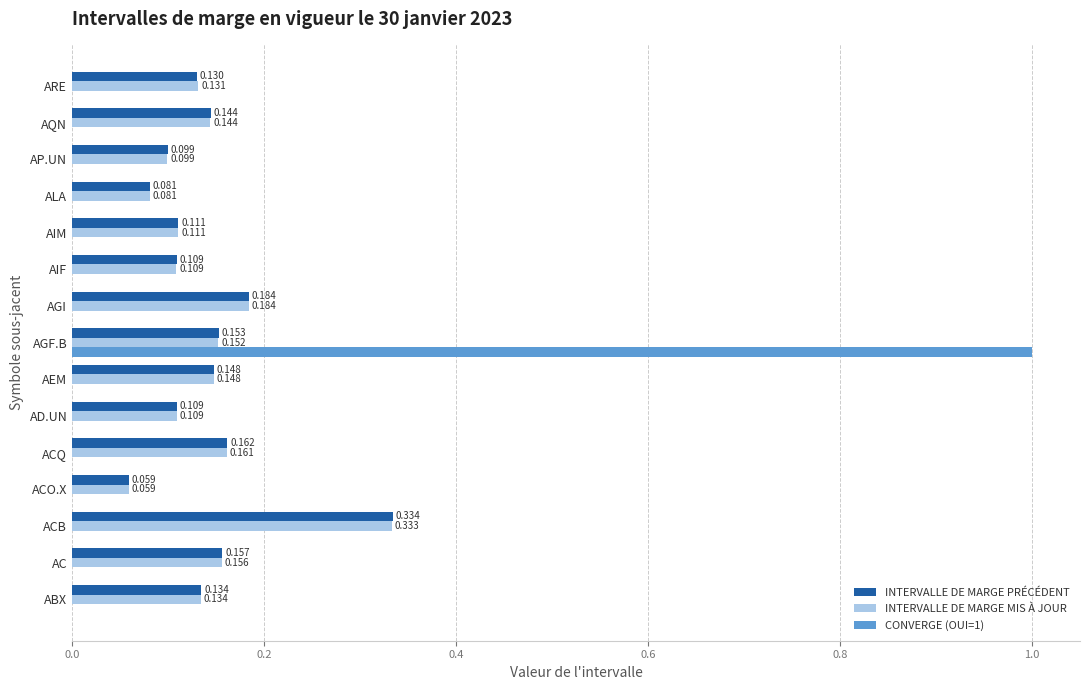

Between ACB and ACO.X, which series saw the biggest shift?

INTERVALLE DE MARGE PRÉCÉDENT